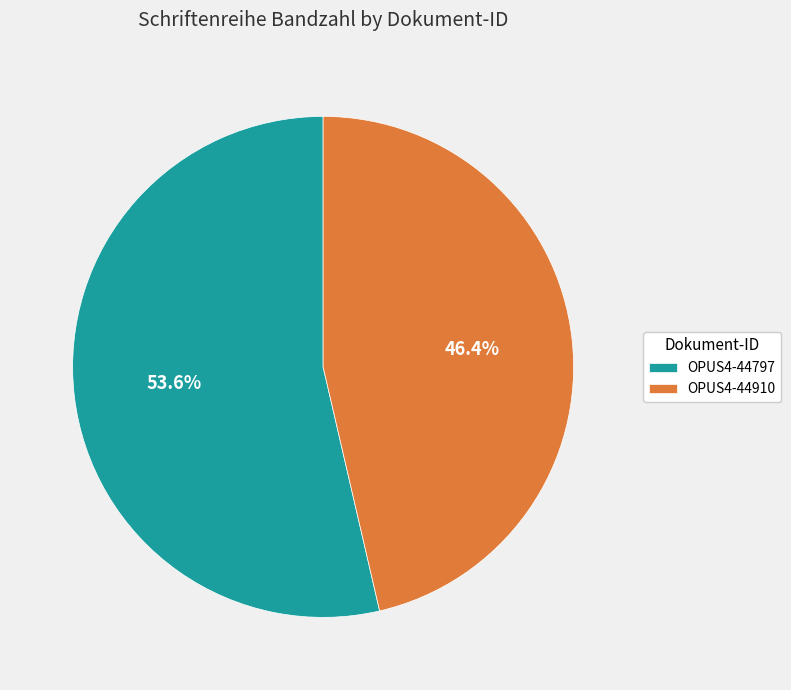

Which has a higher value, OPUS4-44797 or OPUS4-44910?

OPUS4-44797